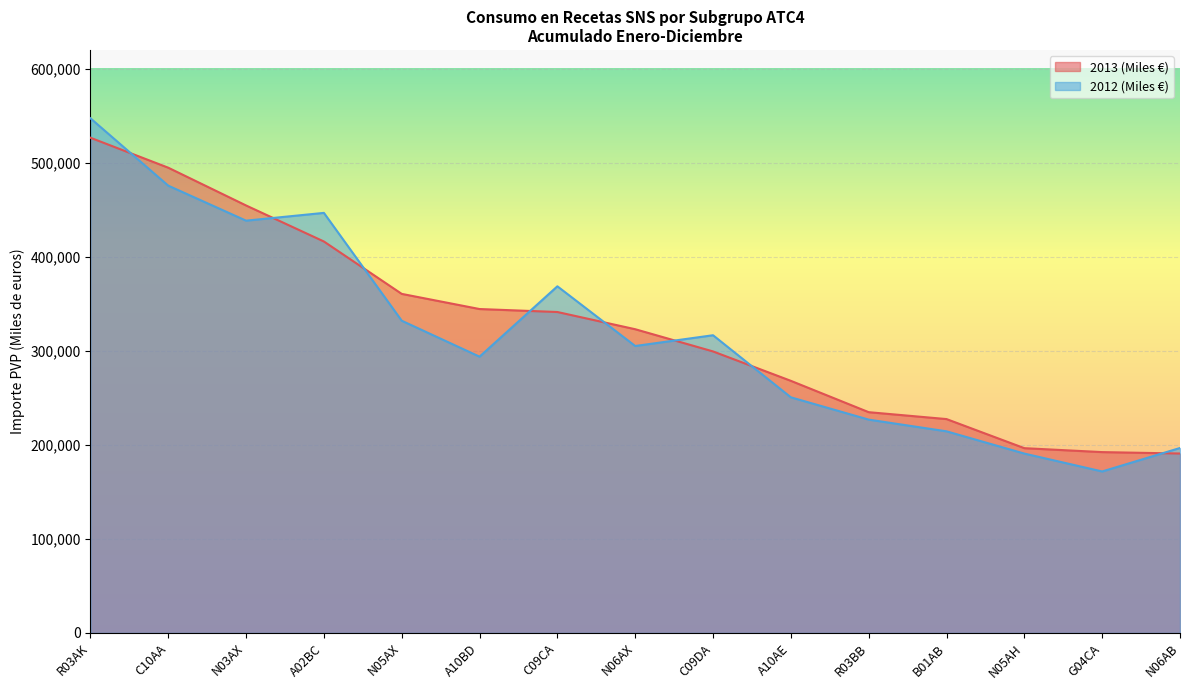

The 2013 (Miles €) series shows 268125.2 at A10AE. True or false?

True